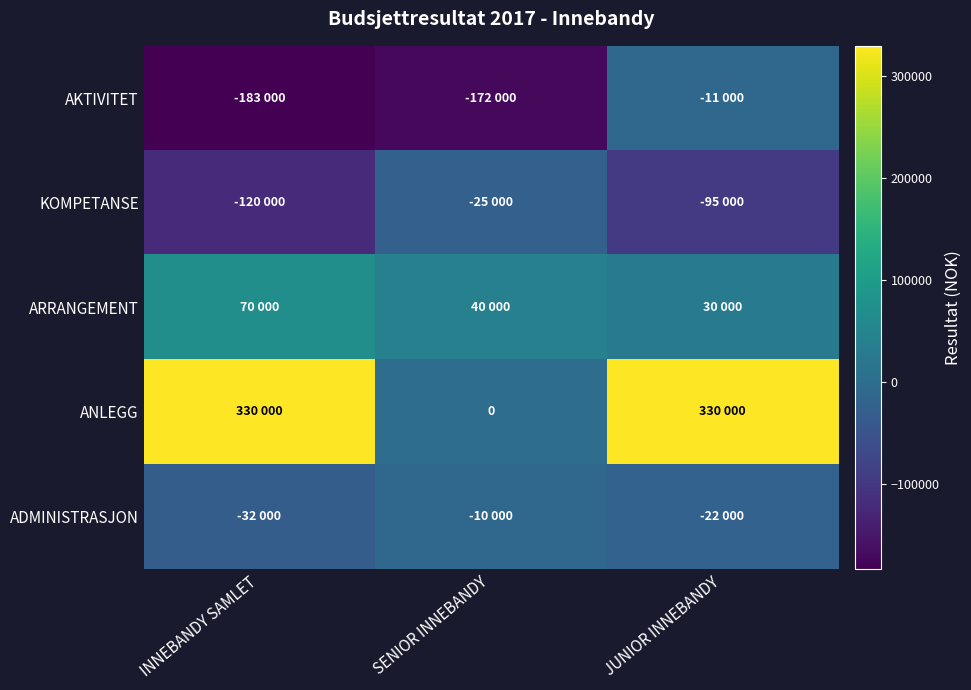

At which label does AKTIVITET first exceed -172000?

JUNIOR INNEBANDY